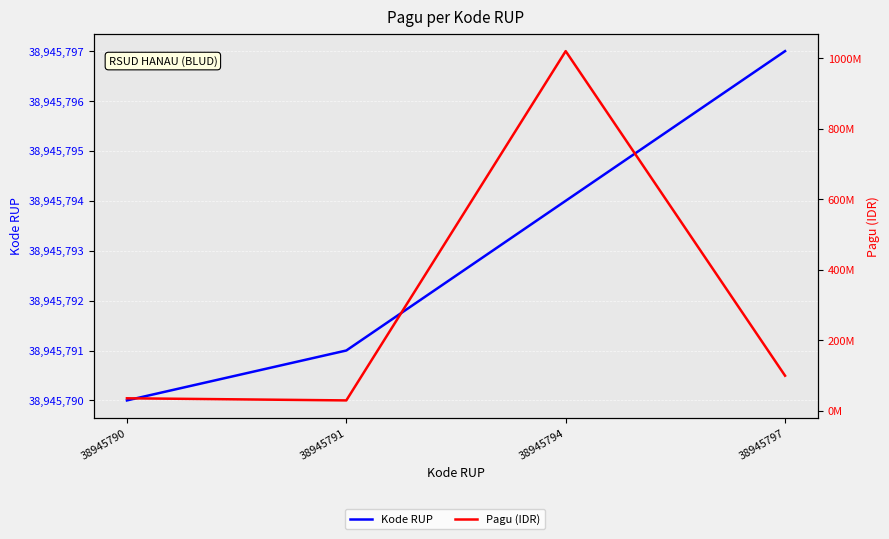

At which label does Pagu (IDR) first exceed 100000000?

38945794